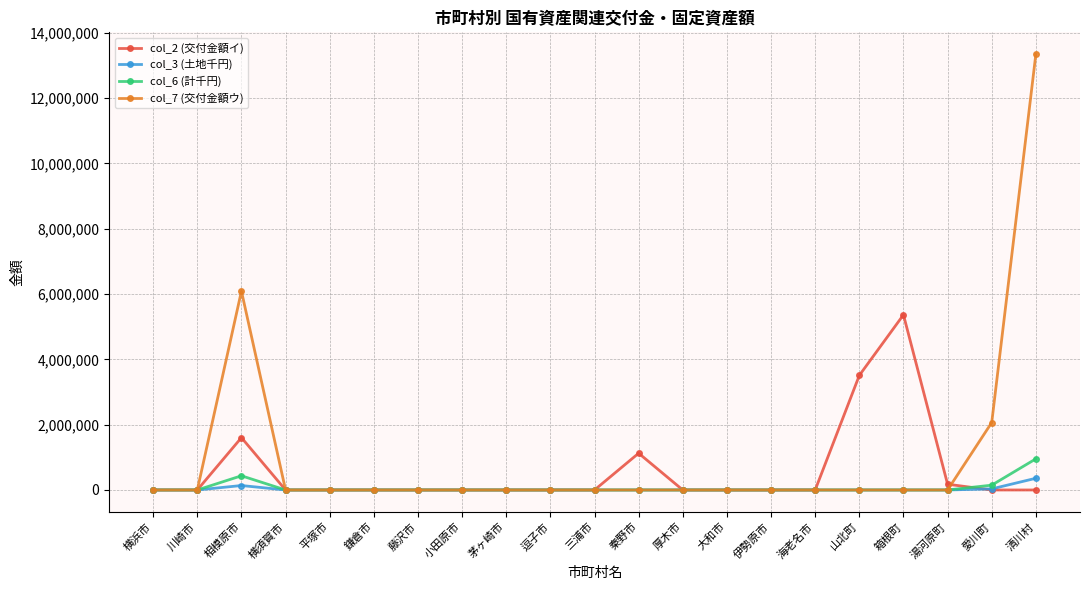

What is the sum of the col_7 (交付金額ウ) values at 川崎市 and 愛川町?

2064900